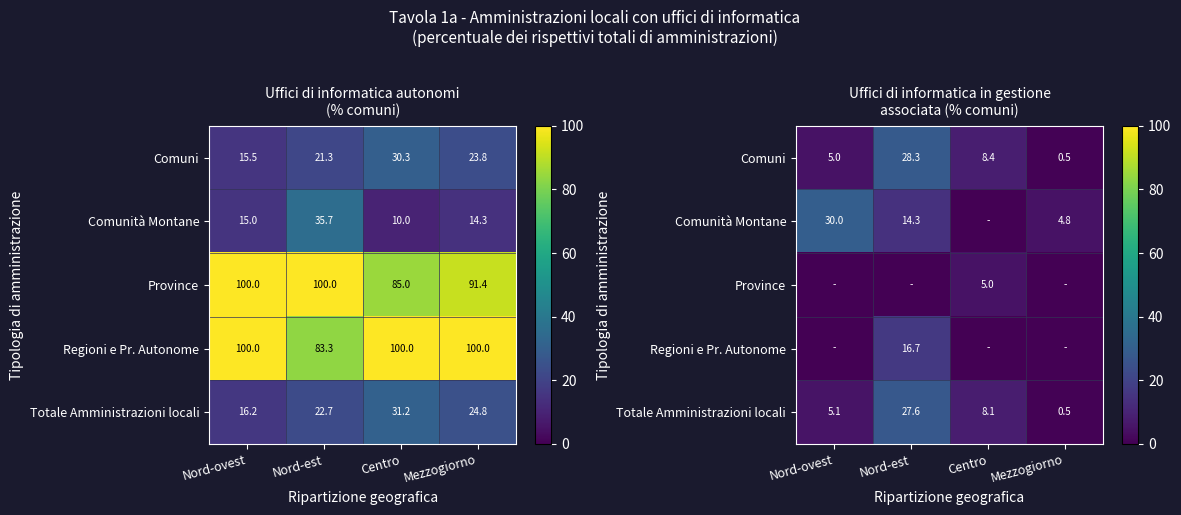

Rank the categories by Totale Amministrazioni locali value from highest to lowest.

Nord-est, Centro, Nord-ovest, Mezzogiorno